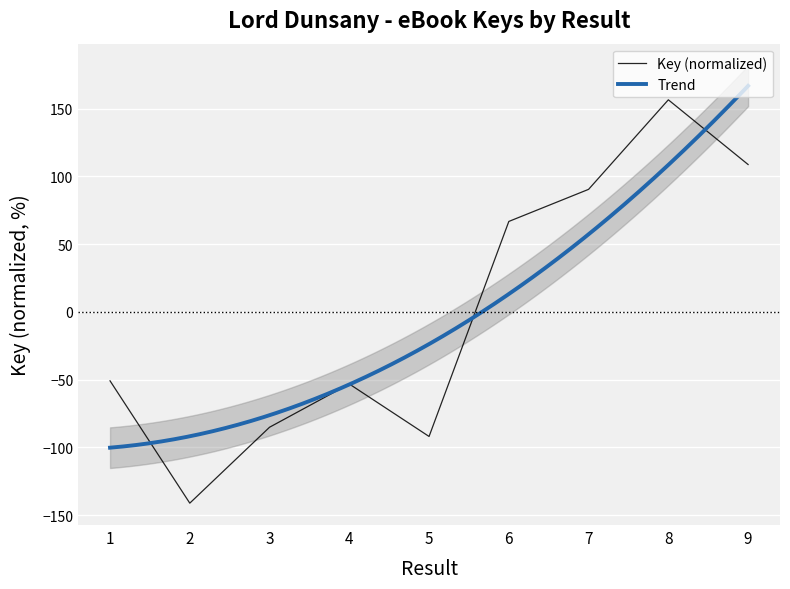

Where is the data nearest to the value 7?

1